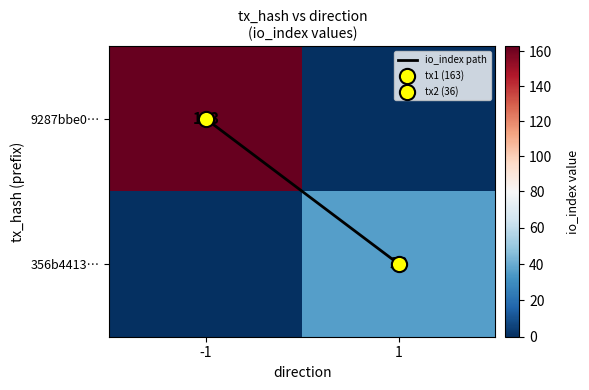

Where is io_index path nearest to the value 0?

-1